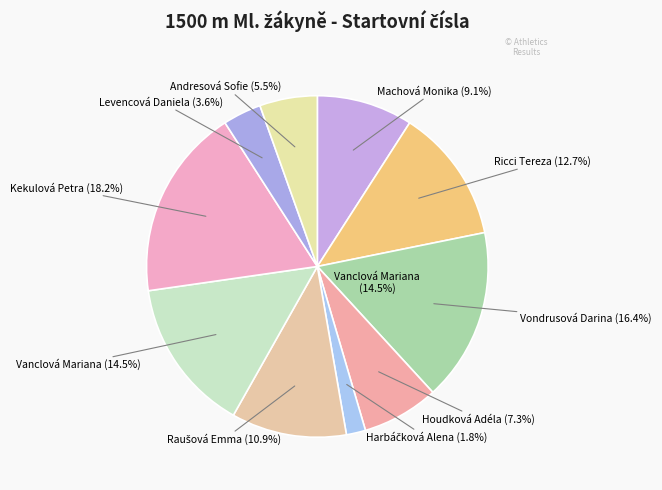

Which slice is the smallest?

Harbáčková Alena